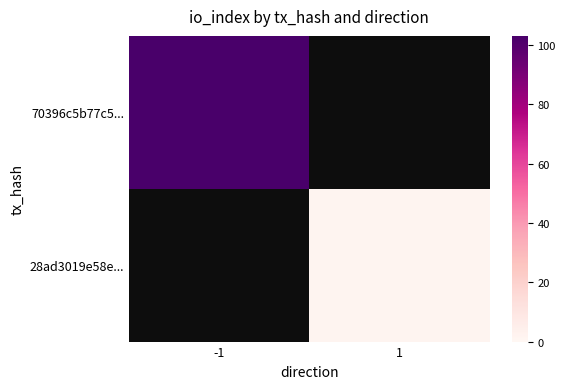

Count the number of categories in the chart.

2